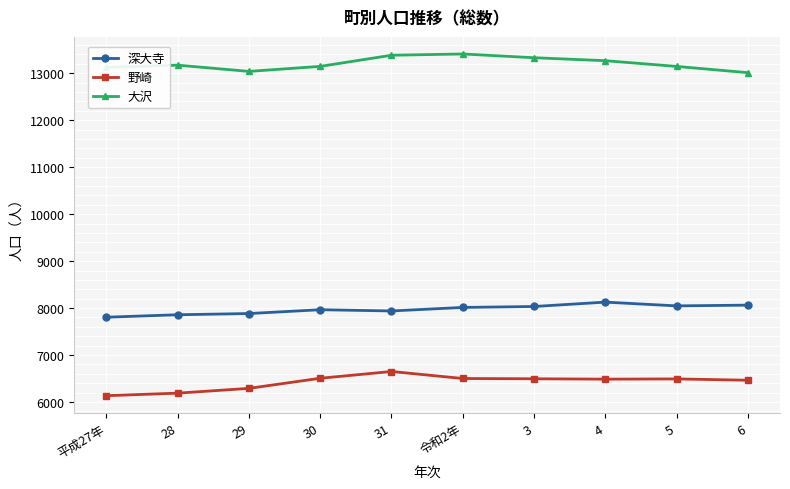

How many data points does each series have?

10